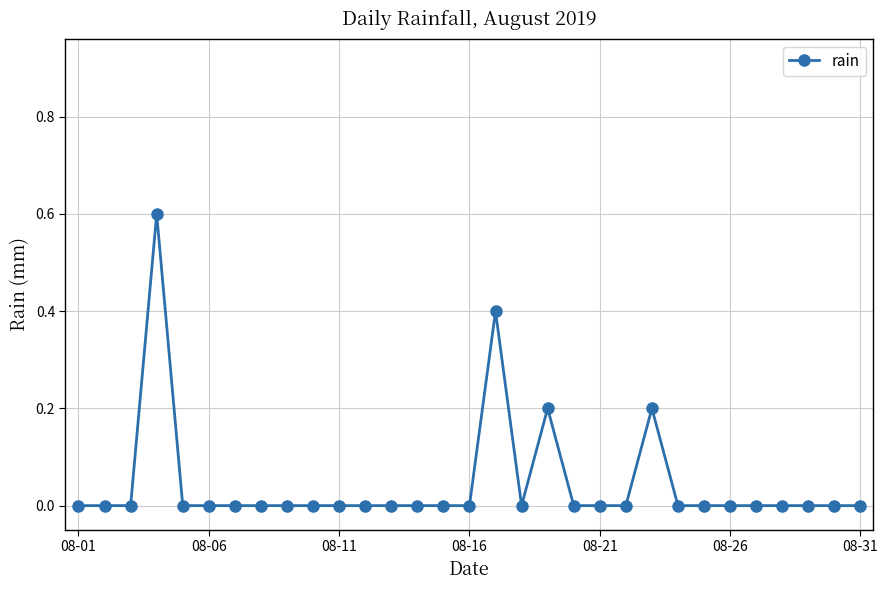

What is the difference between the maximum and minimum values?

0.6